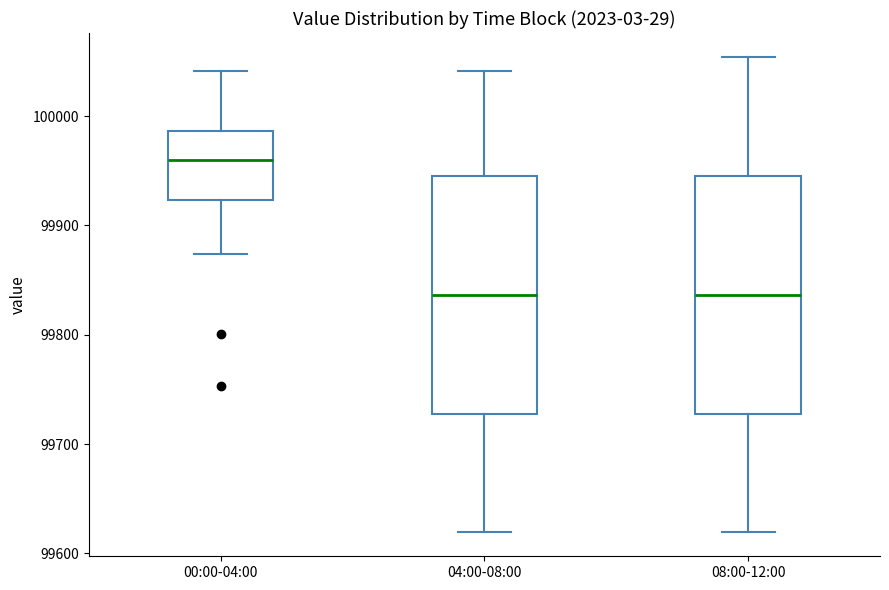

Where is the upper edge of the box for 08:00-12:00 on the y-axis? The values are not printed on the chart, so give them approximately, as read against the axis.

99950